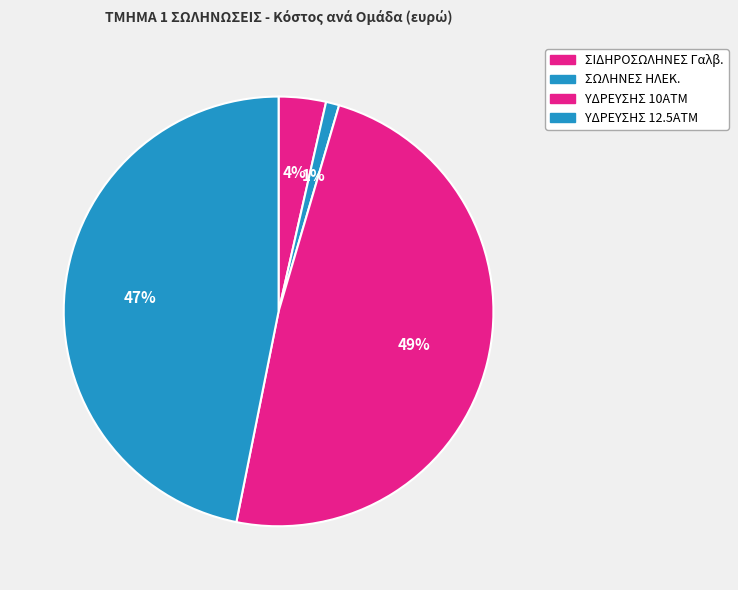

Count the number of slices in the pie.

4